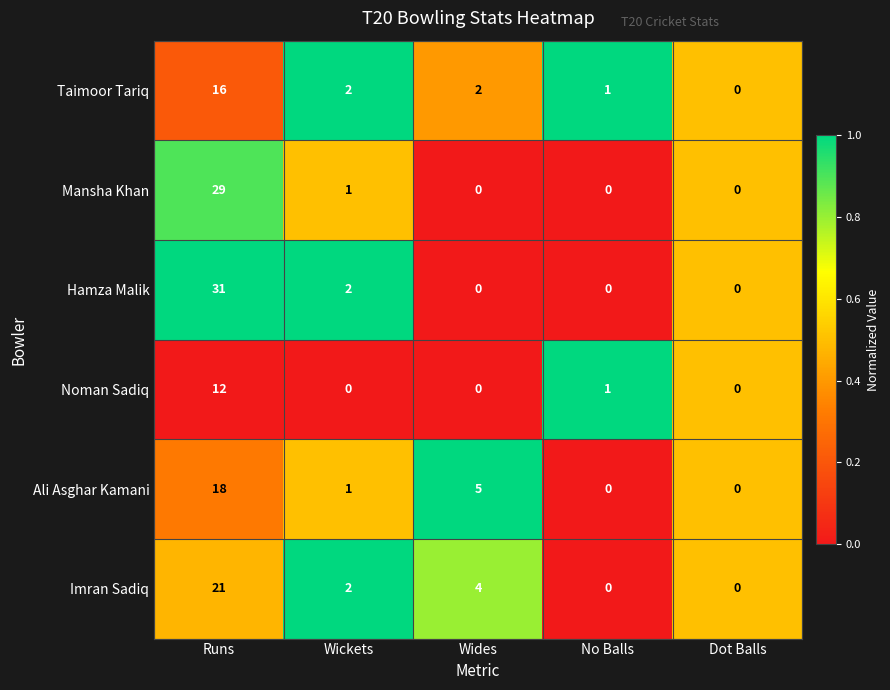

Where does the Ali Asghar Kamani series first go above 1?

Runs